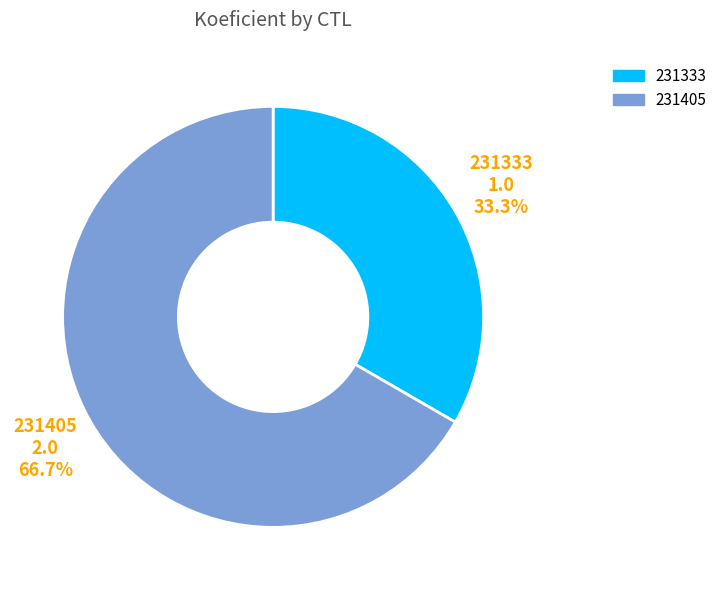

To the nearest percent, what is the difference between the largest and smallest slice percentages?

33%